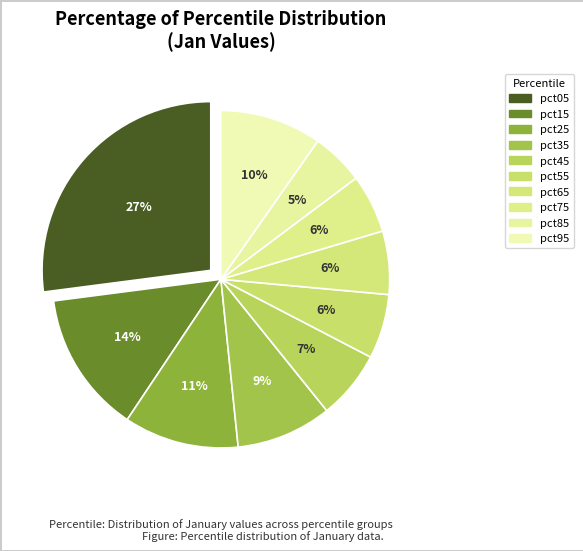

Which slice is the largest?

pct05